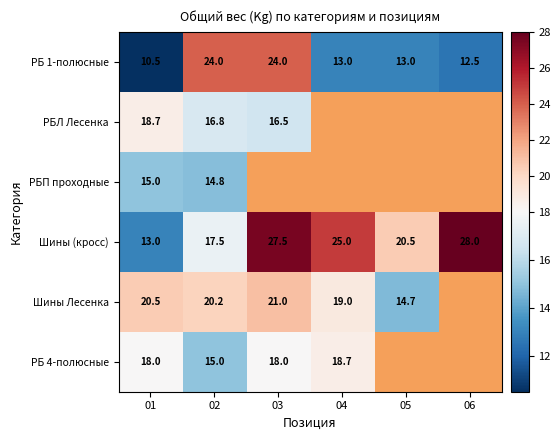

What is the approximate value of Шины (кросс) at 01?

13.0